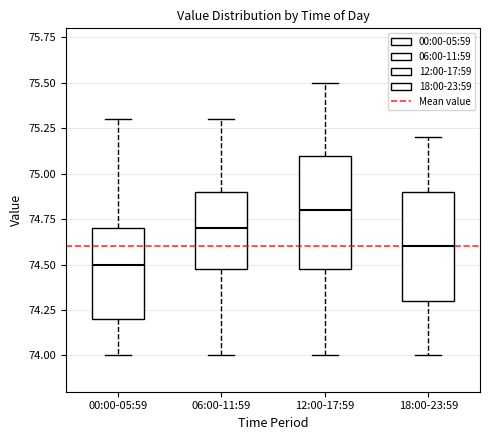

Reading left to right, transcribe this box plot: for each box, give where its median line is, the range the box spans, and where its two whiskers end, as read against the y-axis. The values are not printed on the chart, so give them approximately, as read against the axis.

00:00-05:59: median 74.5, box 74.2 to 74.7, whiskers 74.0 to 75.3
06:00-11:59: median 74.7, box 74.5 to 74.9, whiskers 74.0 to 75.3
12:00-17:59: median 74.8, box 74.5 to 75.1, whiskers 74.0 to 75.5
18:00-23:59: median 74.6, box 74.3 to 74.9, whiskers 74.0 to 75.2